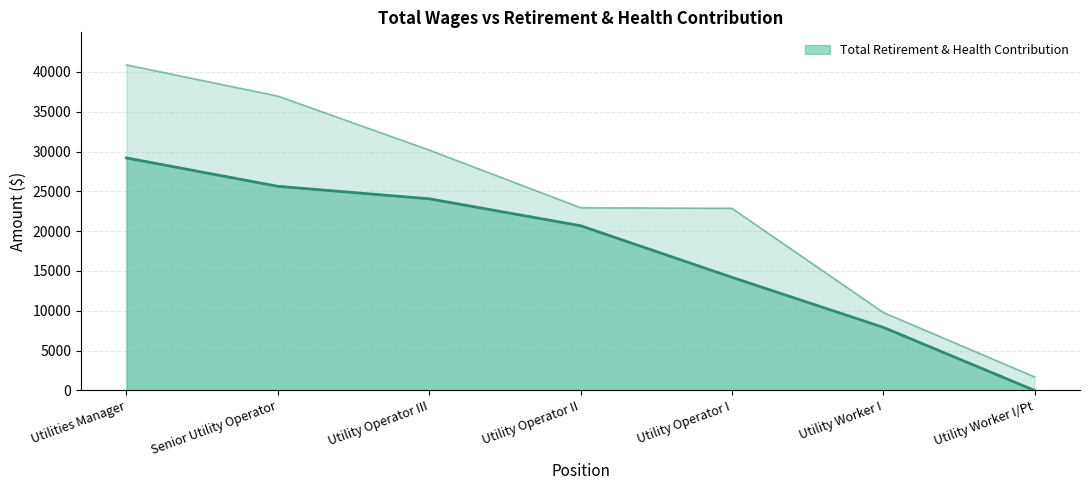

Read the value at Senior Utility Operator, to the nearest 10.

25640